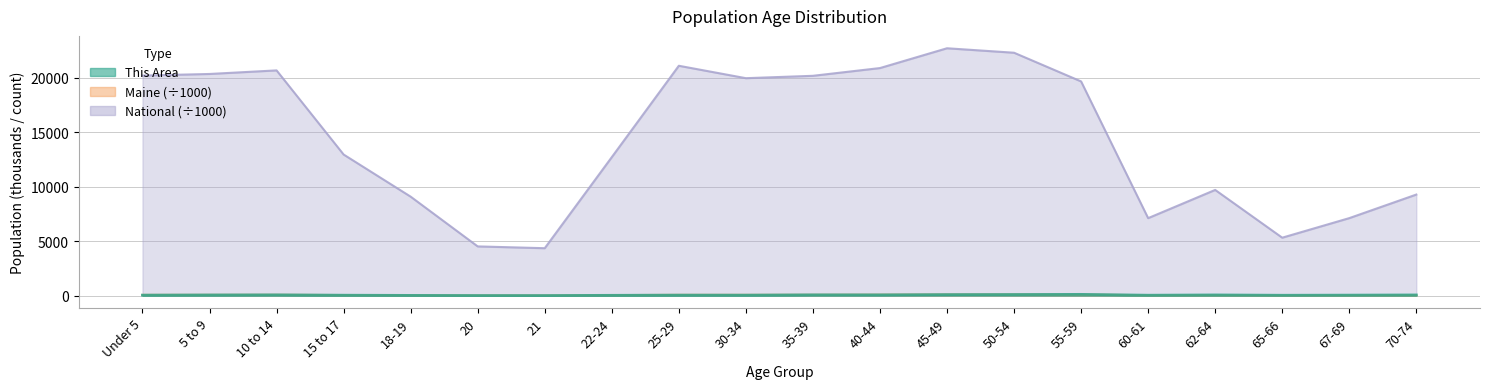

Between 22-24 and 55-59, which series saw the biggest shift?

National